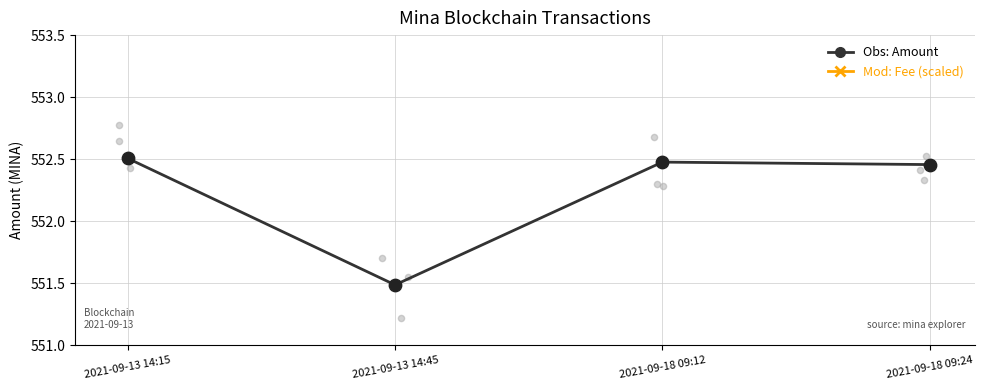

At which category is the sum across all series the highest?

2021-09-18 09:24